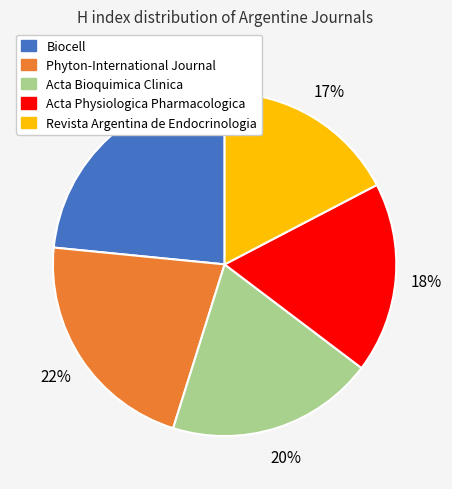

How many slices are in this pie chart?

5